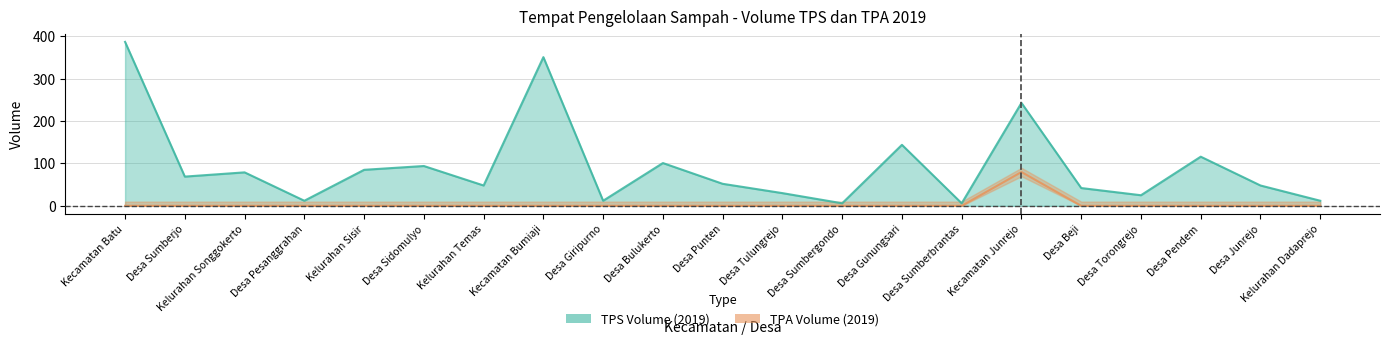

Which series has the widest spread of values?

TPS Volume (2019)